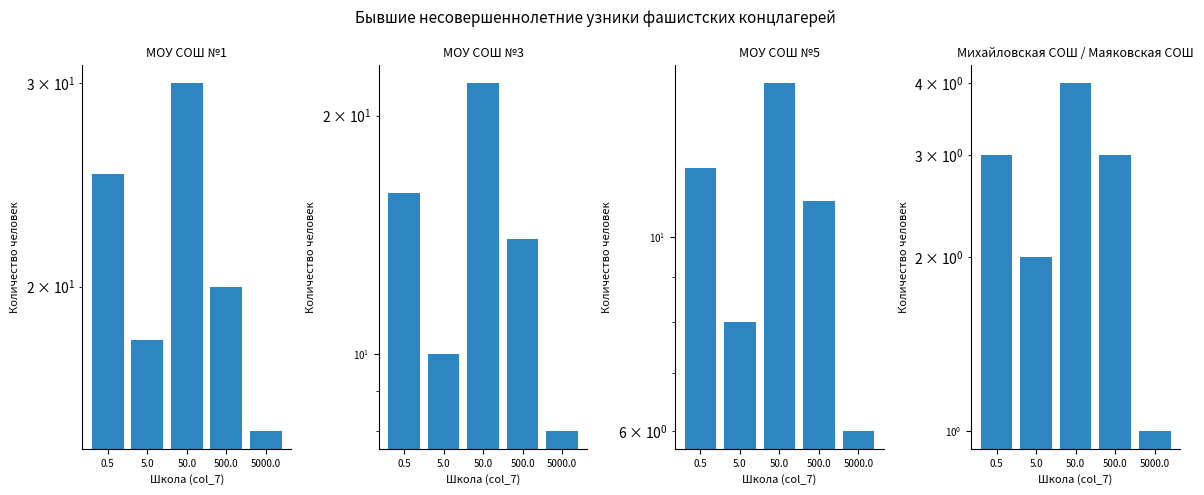

Reading left to right, list all the values displayed in this chart.

МОУ СОШ №1: 25	18	30	20	15
МОУ СОШ №3: 16	10	22	14	8
МОУ СОШ №5: 12	8	15	11	6
Михайловская СОШ / Маяковская СОШ: 3	2	4	3	1